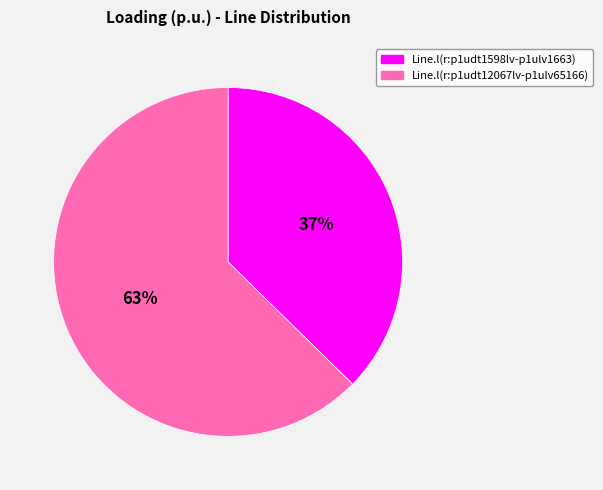

Which has a higher value, Line.l(r:p1udt12067lv-p1ulv65166) or Line.l(r:p1udt1598lv-p1ulv1663)?

Line.l(r:p1udt12067lv-p1ulv65166)